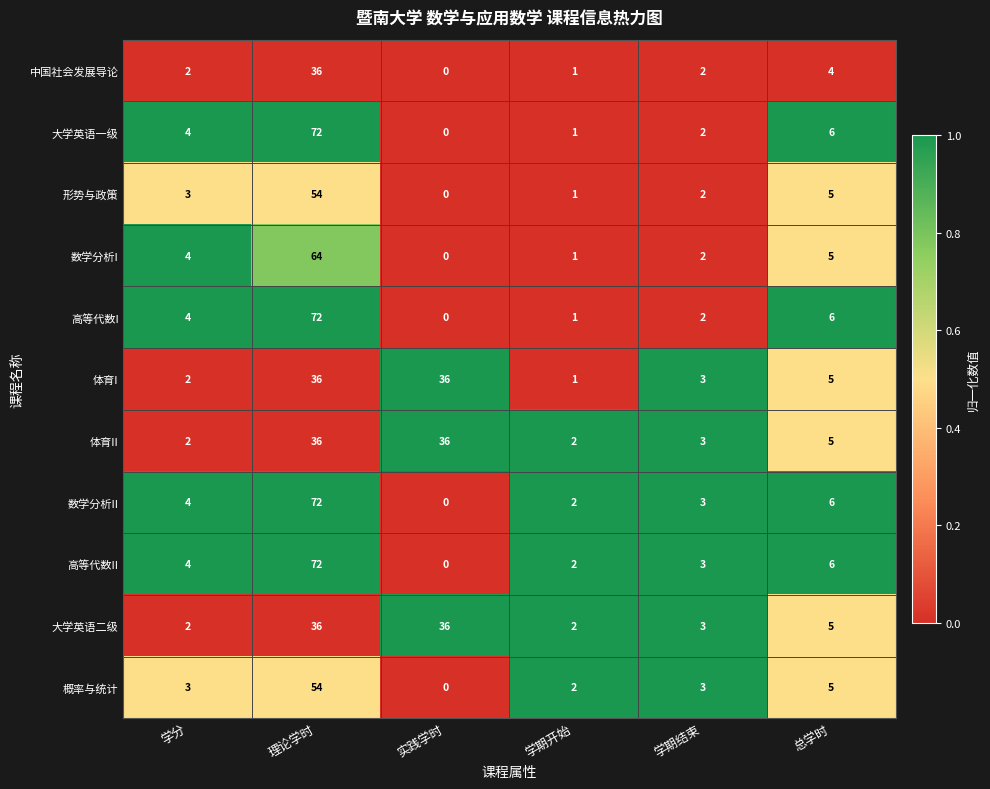

True or false: 体育II has a value of 3 at 学期结束.

True